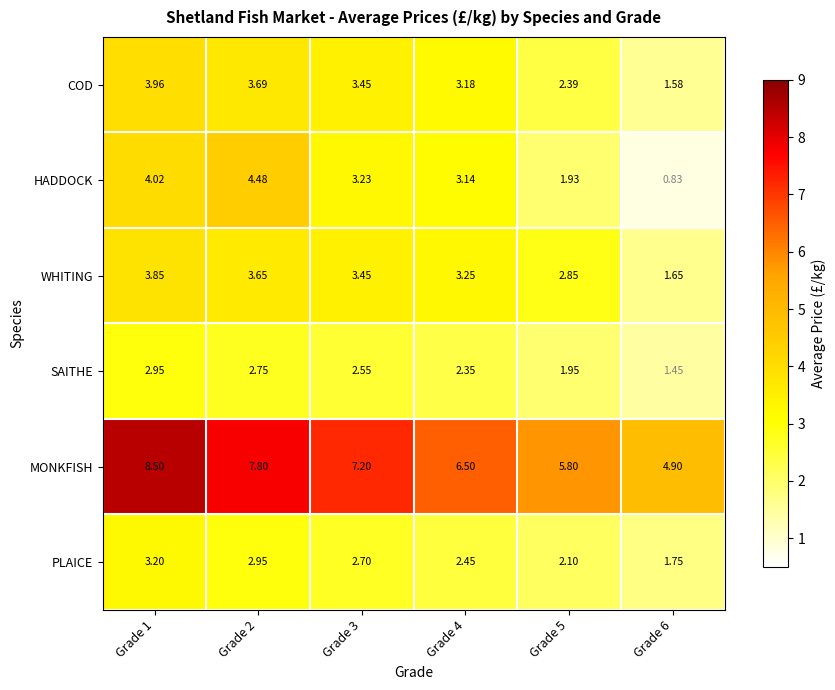

Rank the series at Grade 6 from lowest to highest value.

HADDOCK, SAITHE, COD, WHITING, PLAICE, MONKFISH